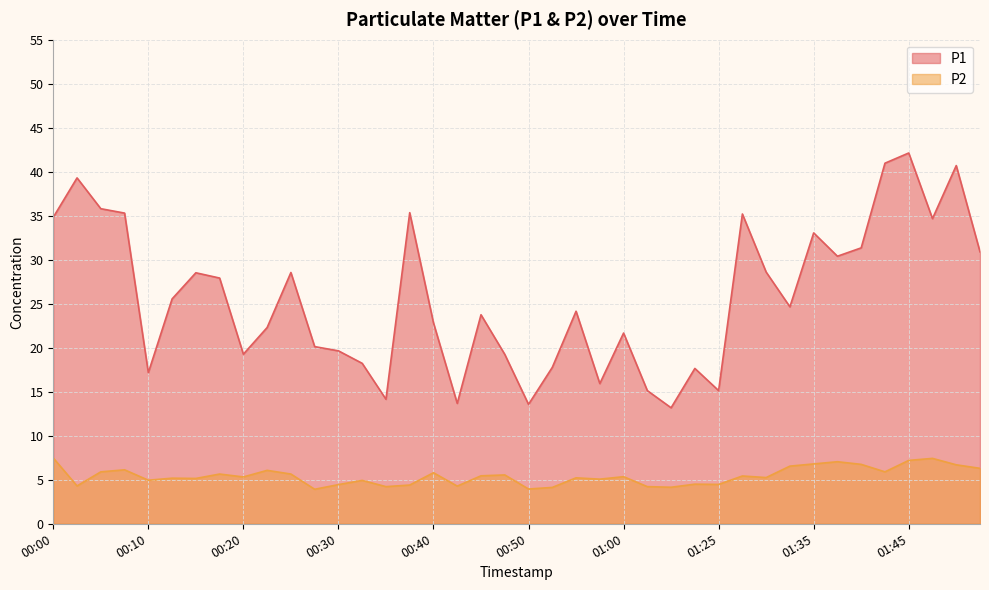

Which category has the lowest value in the P2 series?

00:28